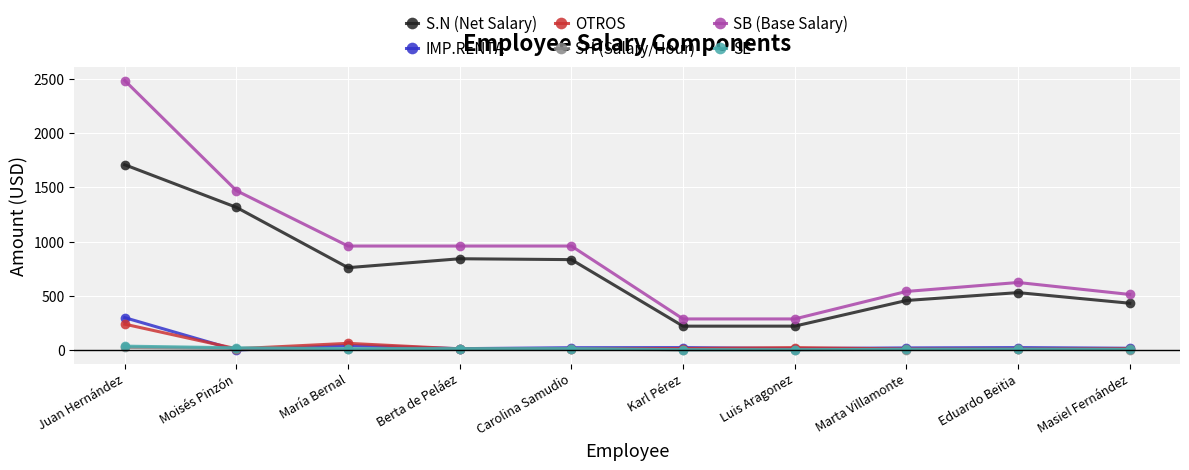

At which label does SB (Base Salary) first exceed 960?

Juan Hernández